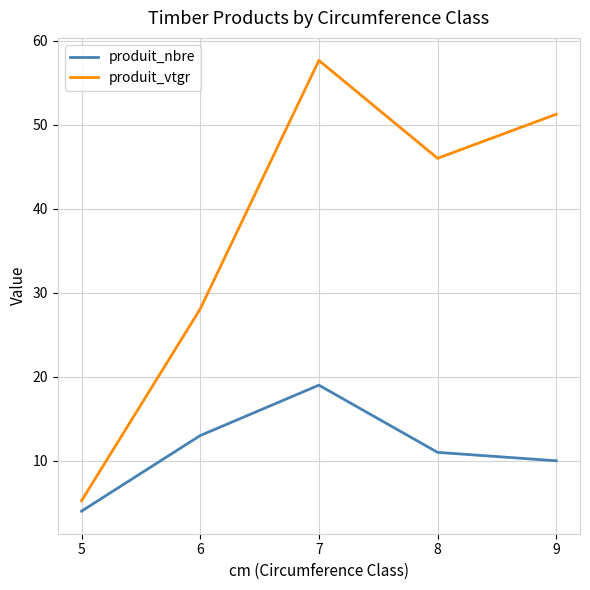

Rank the series by their maximum value, from lowest to highest.

produit_nbre, produit_vtgr